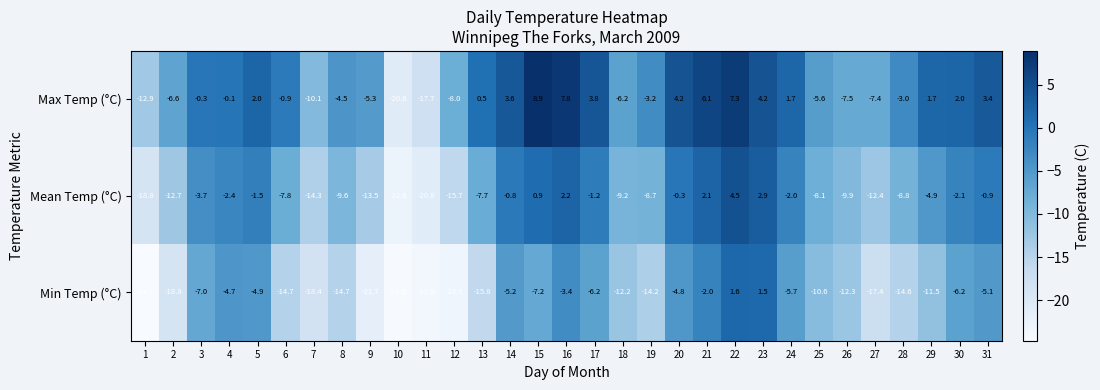

At which category does the chart reach its minimum across all series?

1